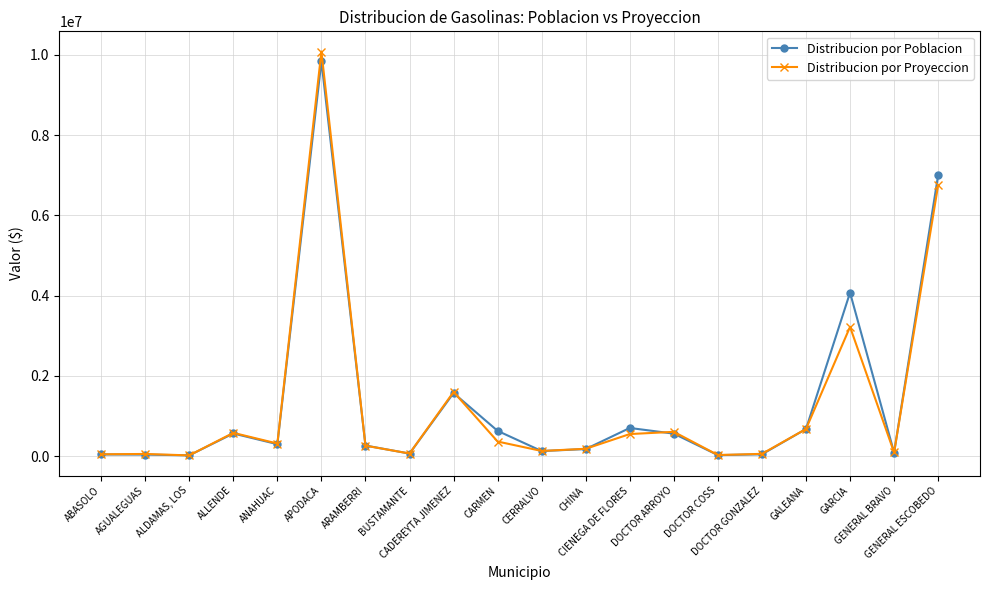

What is the highest value of the Distribucion por Poblacion series?

9838653.4